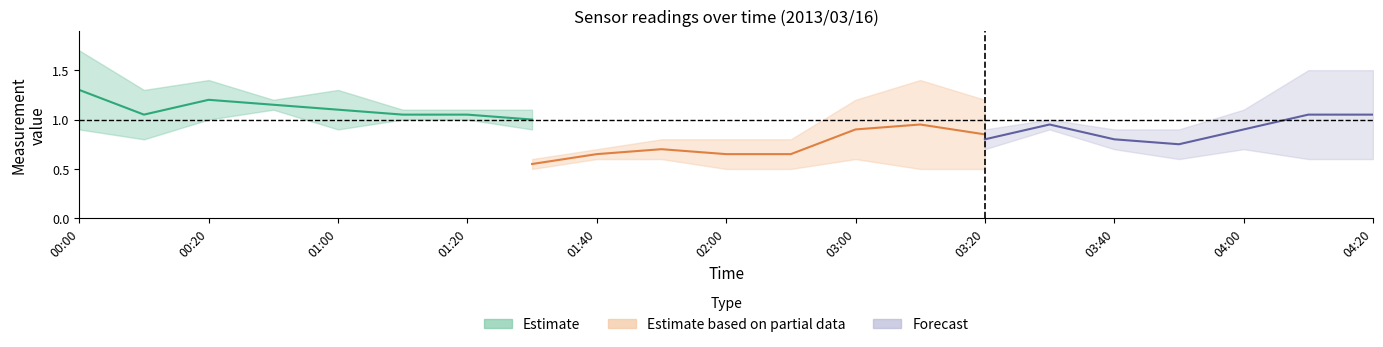

Does the chart have visible grid lines?

No